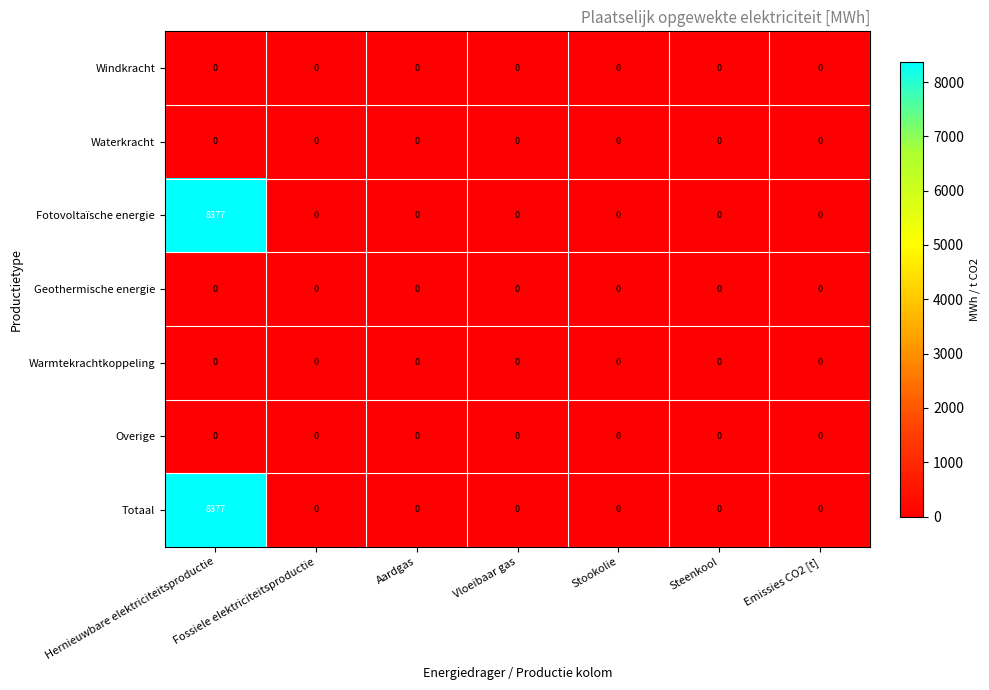

At which category is the sum across all series the highest?

Hernieuwbare elektriciteitsproductie